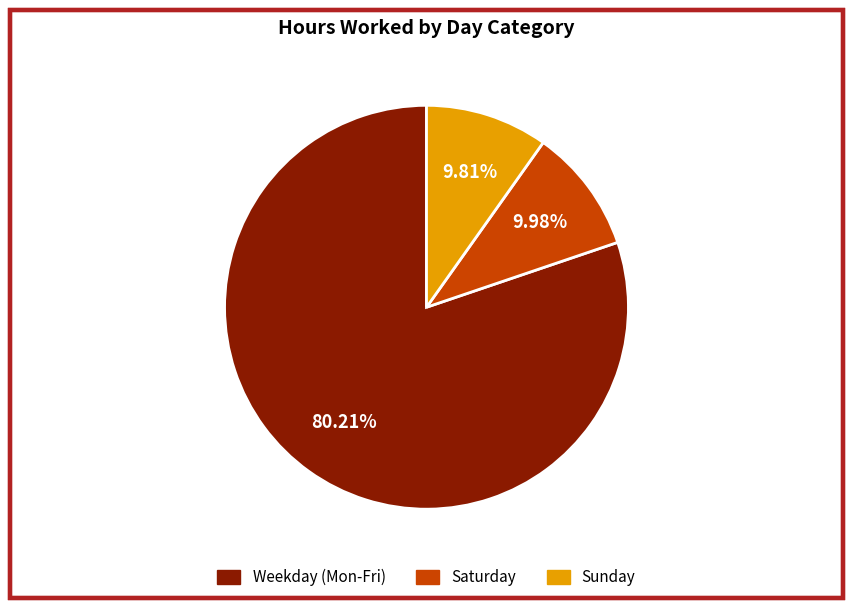

Which category has the biggest portion of the pie?

Weekday (Mon-Fri)